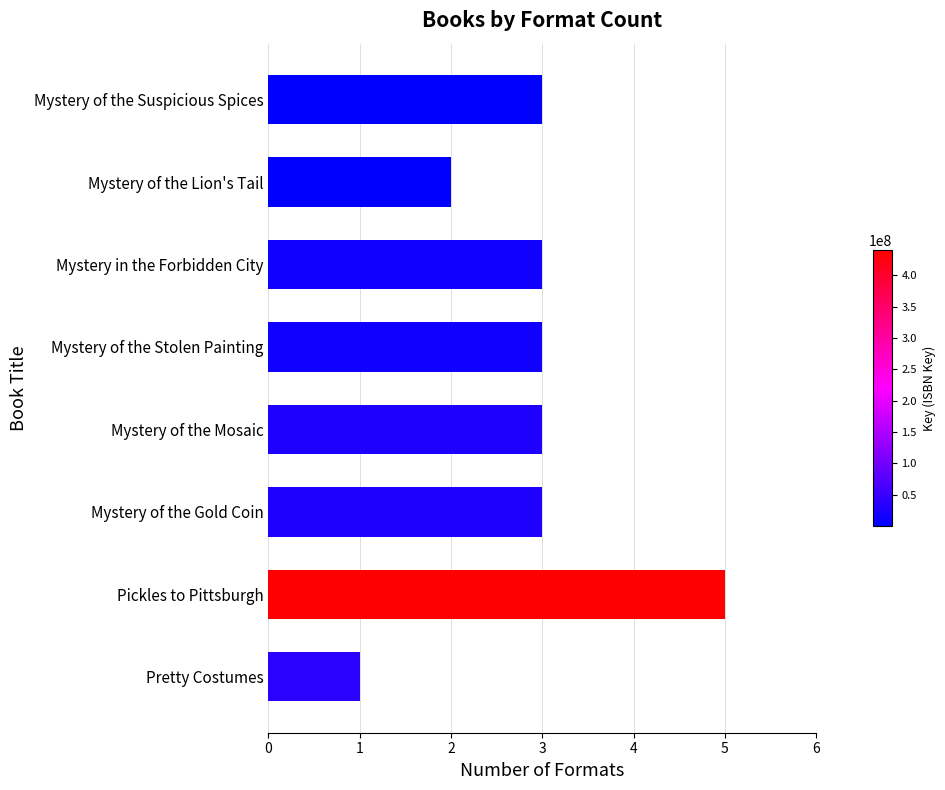

What is the sum of the values at Mystery of the Suspicious Spices and Mystery in the Forbidden City?

6